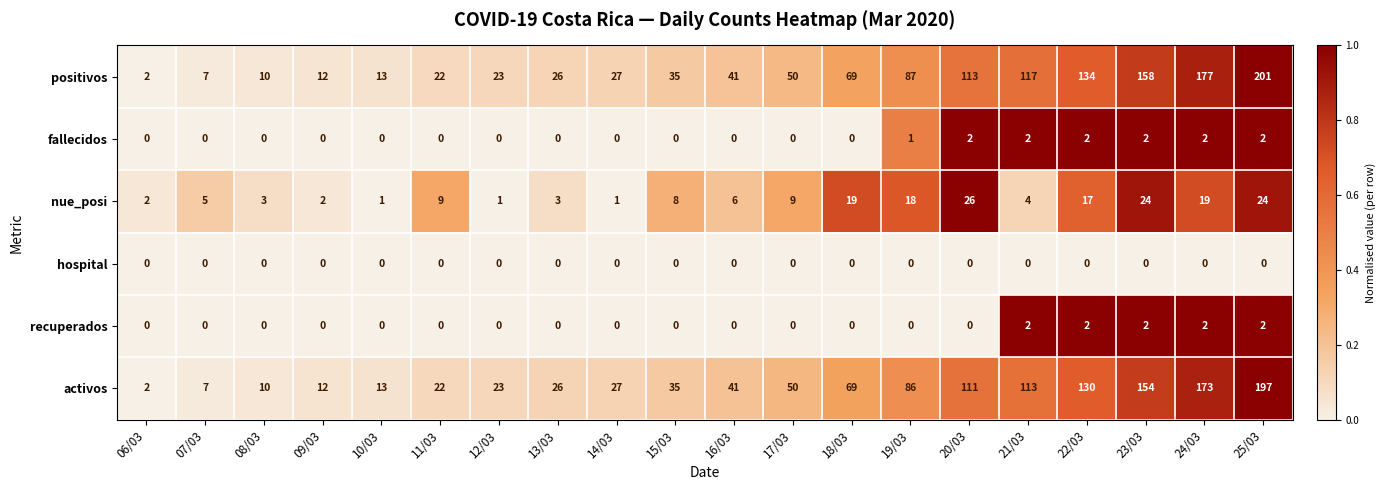

Which series has the largest range (max minus min)?

positivos